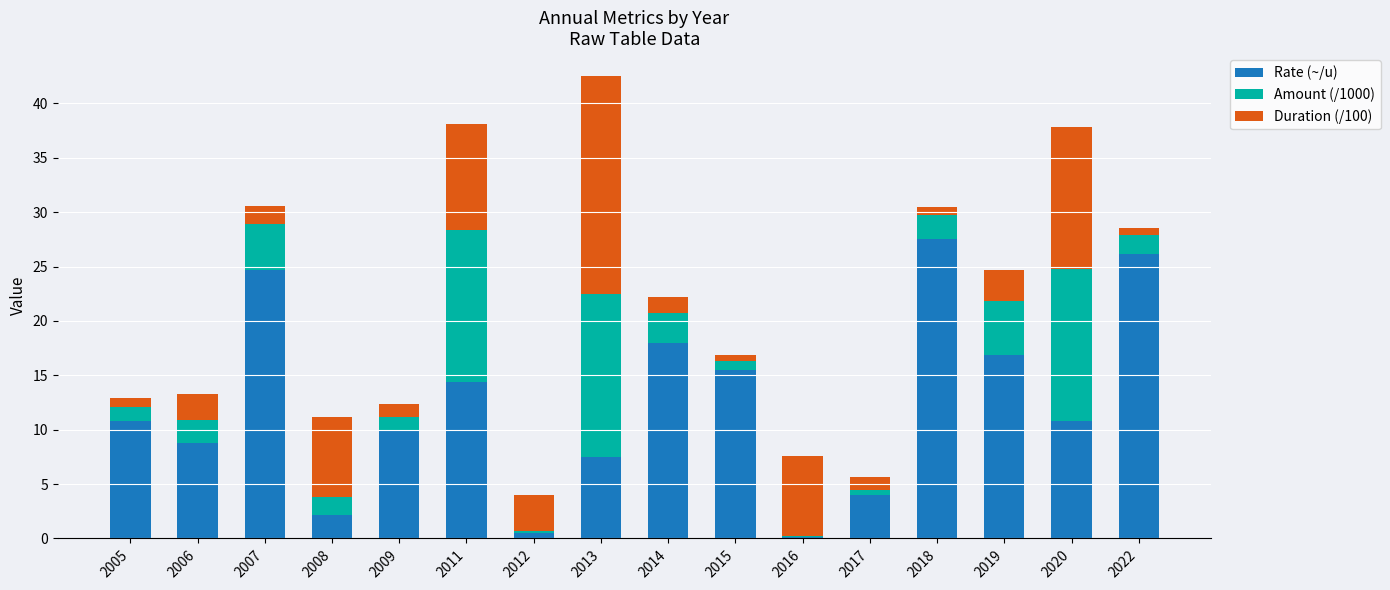

True or false: Rate (~/u) has a value of 2.3 at 2017.

False